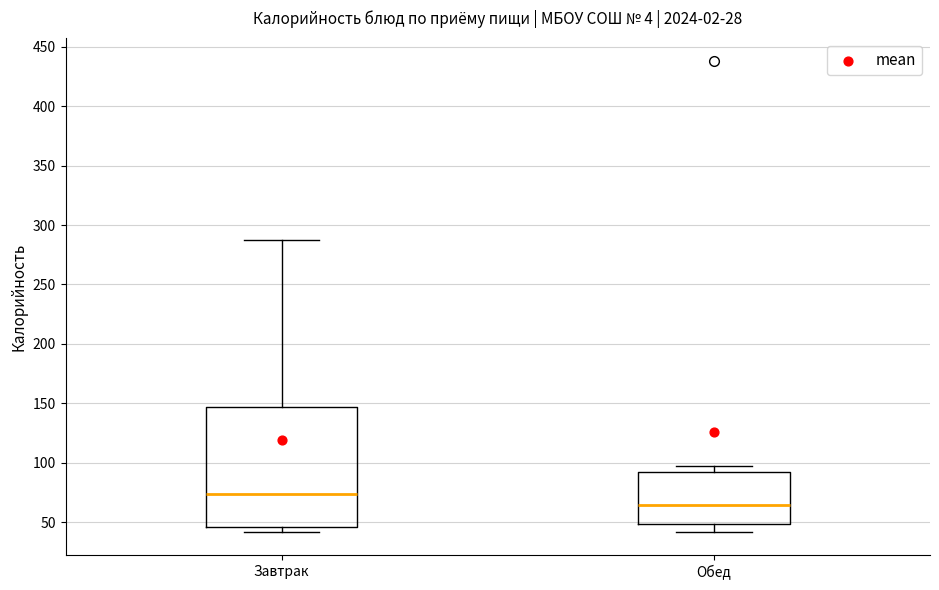

Which box has the highest median line?

Завтрак